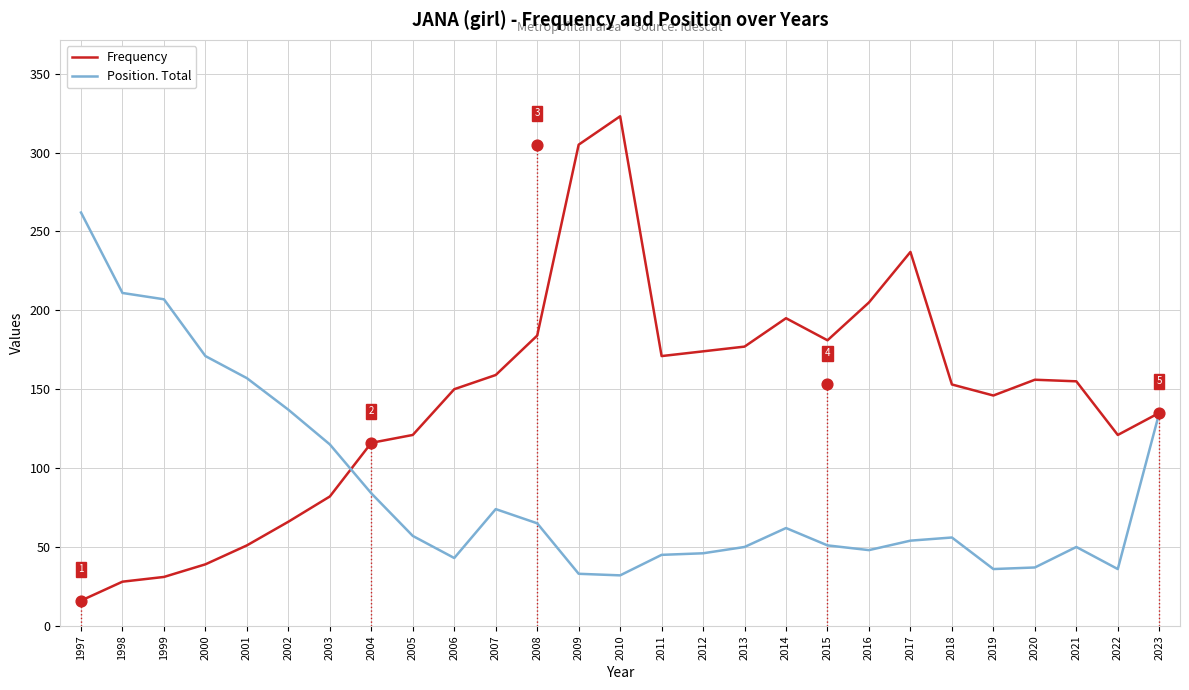

At how many categories does at least one series exceed 46?

27